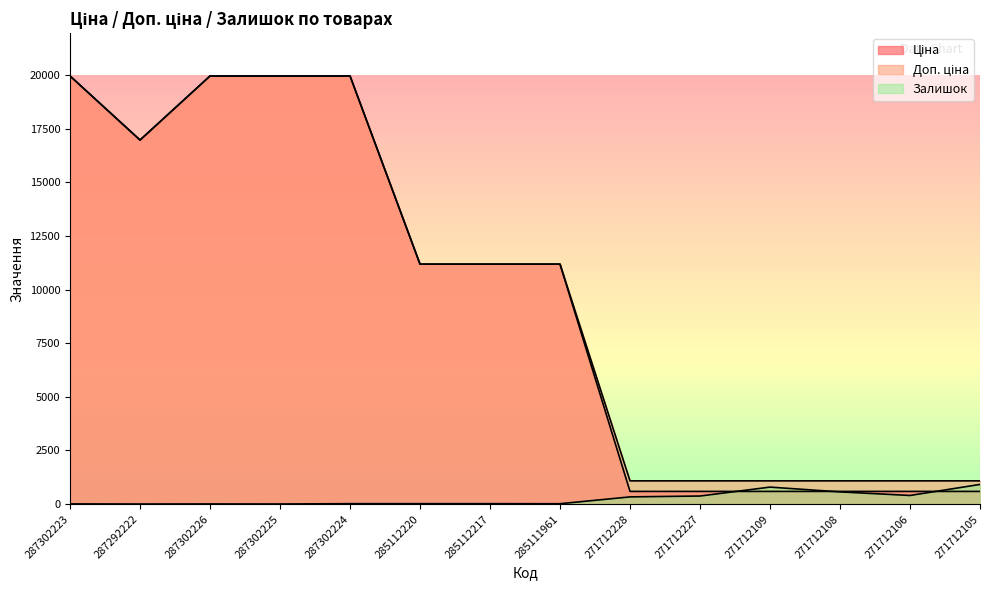

At how many categories does at least one series exceed 7990?

8